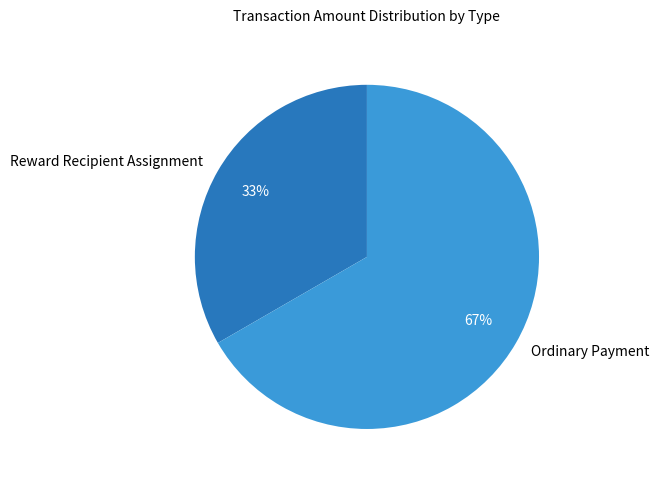

Is there any slice that represents more than half of the pie?

Yes